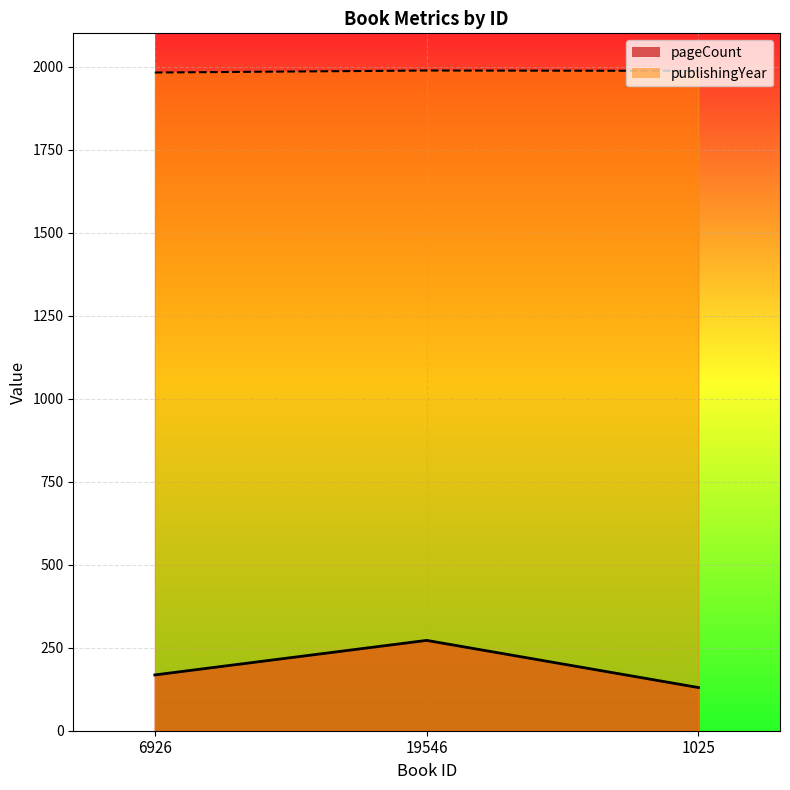

List the series in order of their peak value, lowest first.

pageCount, publishingYear